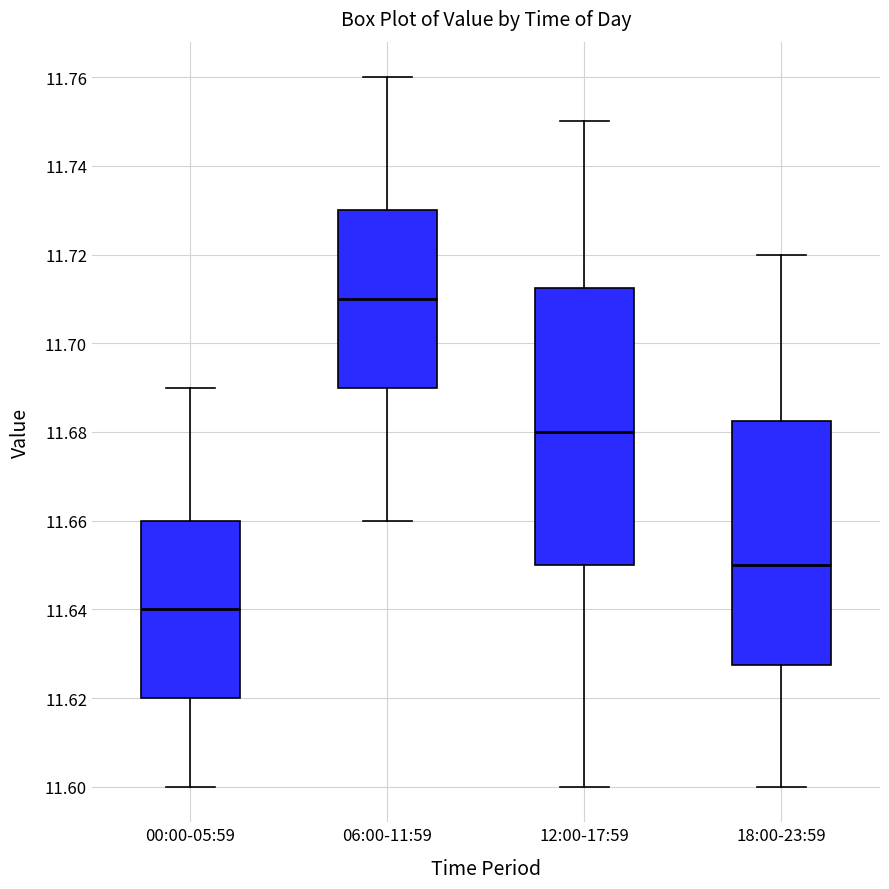

Which box is the tallest, from its lower edge to its upper edge?

12:00-17:59